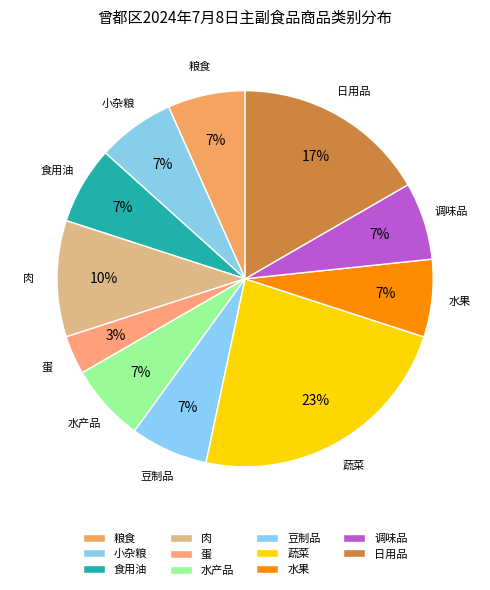

To the nearest percent, what is the average slice percentage?

9%